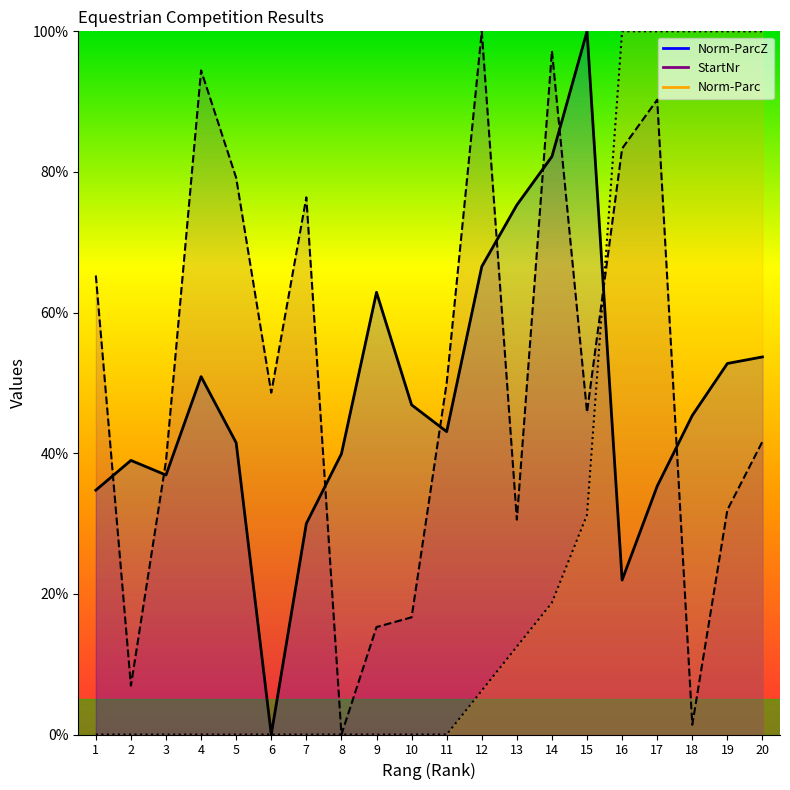

Reading right to left, what are all the values shown in this chart?

Norm-ParcZ: 53.7	52.8	45.4	35.3	22.0	100.0	82.2	75.3	66.5	43.1	46.9	62.9	39.9	30.0	0.0	41.5	50.9	36.9	39.0	34.7
StartNr: 41.7	31.9	1.4	90.3	83.3	45.8	97.2	30.6	100.0	50.0	16.7	15.3	0.0	76.4	48.6	79.2	94.4	38.9	6.9	65.3
Norm-Parc: 100.0	100.0	100.0	100.0	100.0	31.2	18.8	12.5	6.2	0.0	0.0	0.0	0.0	0.0	0.0	0.0	0.0	0.0	0.0	0.0